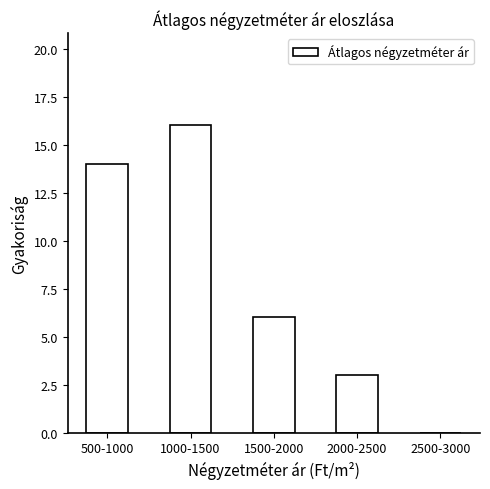

Reading right to left, list all the values displayed in this chart.

2500-3000=0	2000-2500=3	1500-2000=6	1000-1500=16	500-1000=14